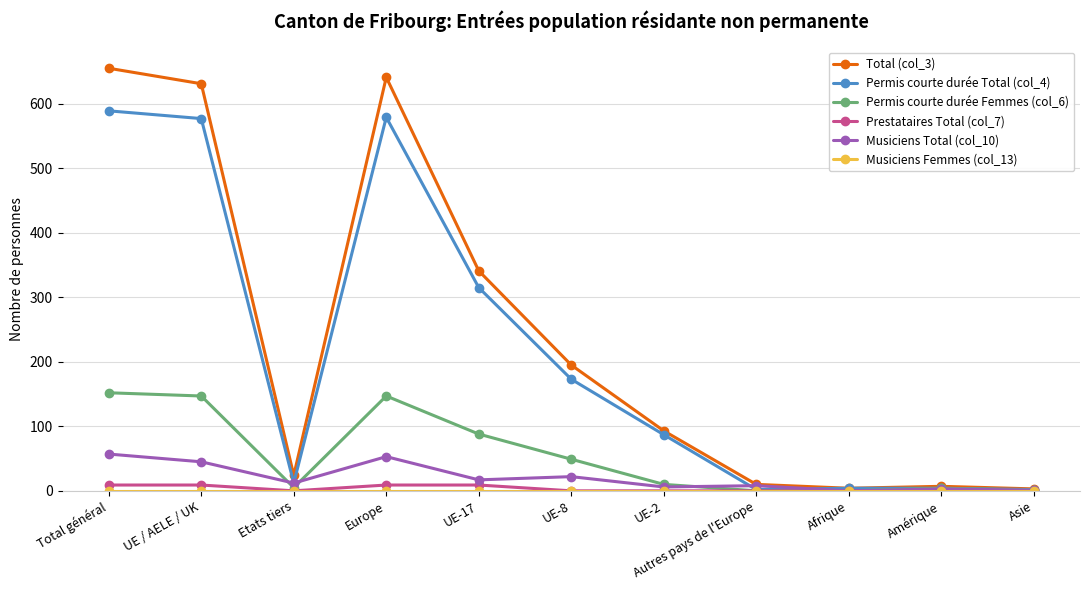

What is the sum of all Musiciens Total (col_10) values?

224